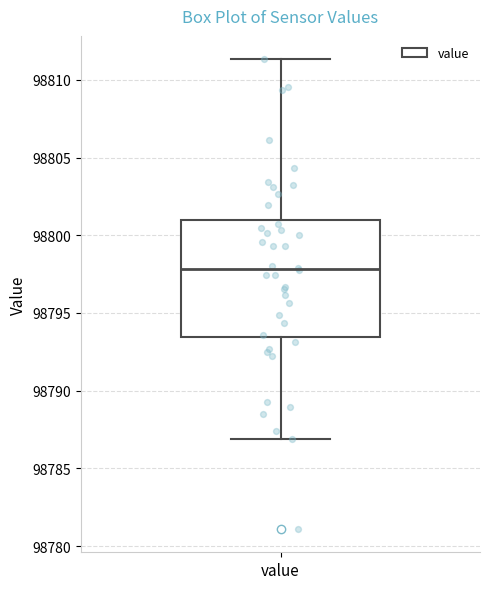

Read this box plot against the y-axis: the position of the median line, the range covered by the box, and the ends of both whiskers. The values are not printed on the chart, so give them approximately, as read against the axis.

median 98798.0, box 98793.5 to 98801.0, whiskers 98787.0 to 98811.5